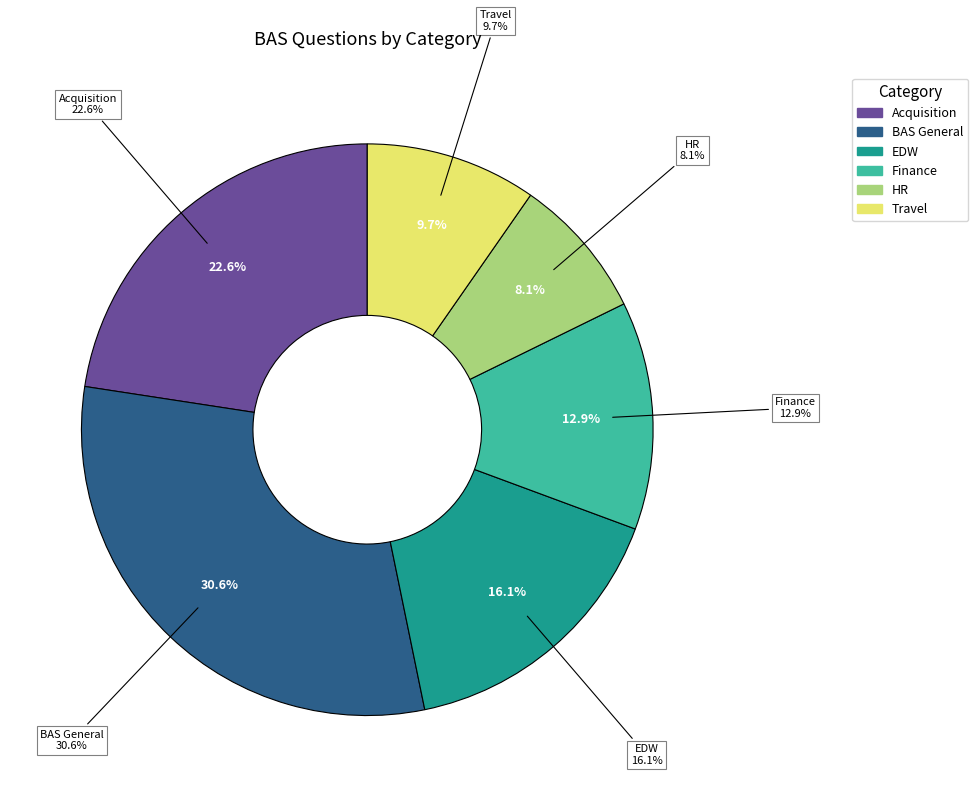

Is there a majority slice in this chart?

No